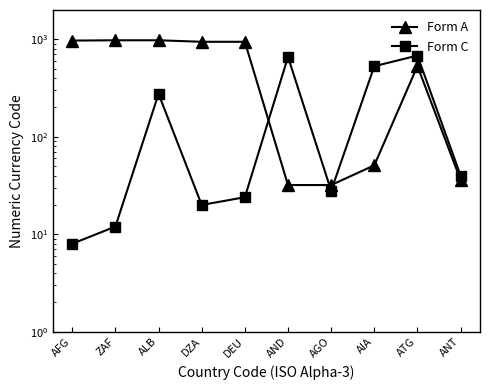

At which label is Form C closest to 345?

ALB